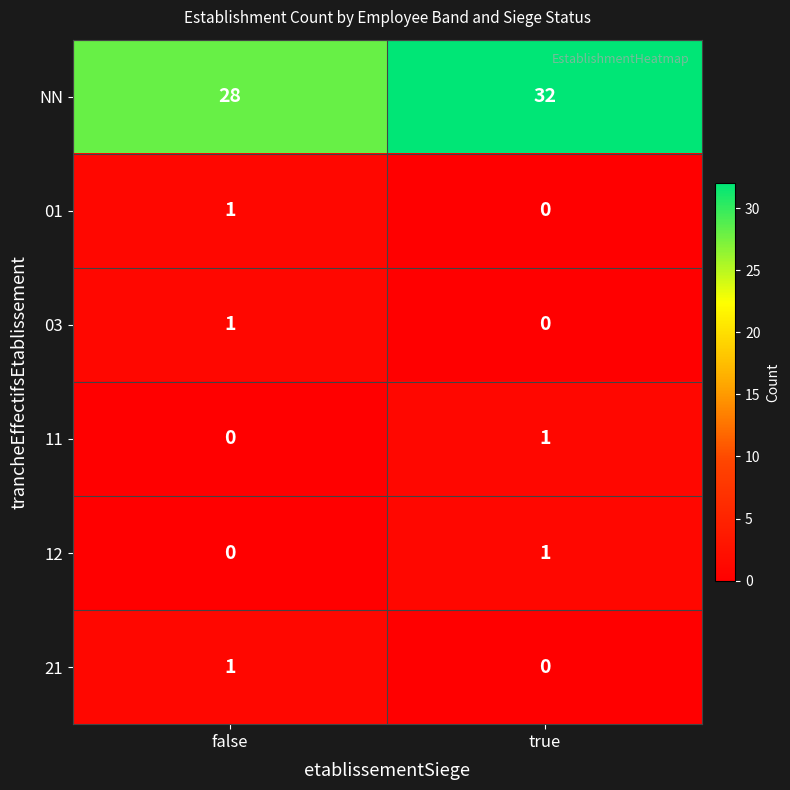

List the labels in order of NN value, smallest first.

false, true